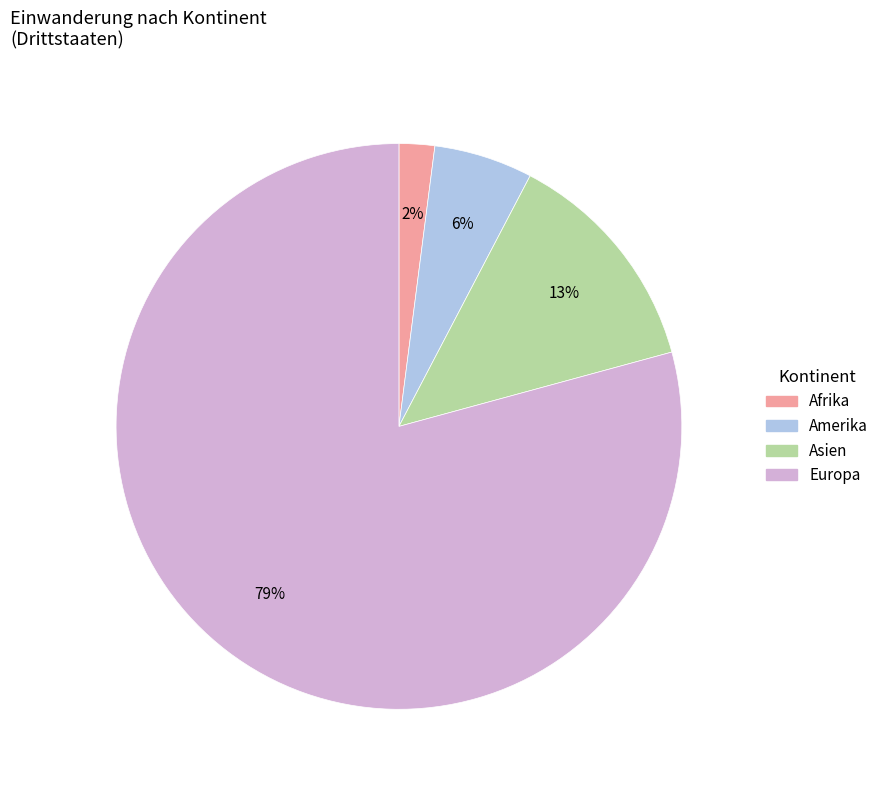

How many segments does this pie chart have?

4